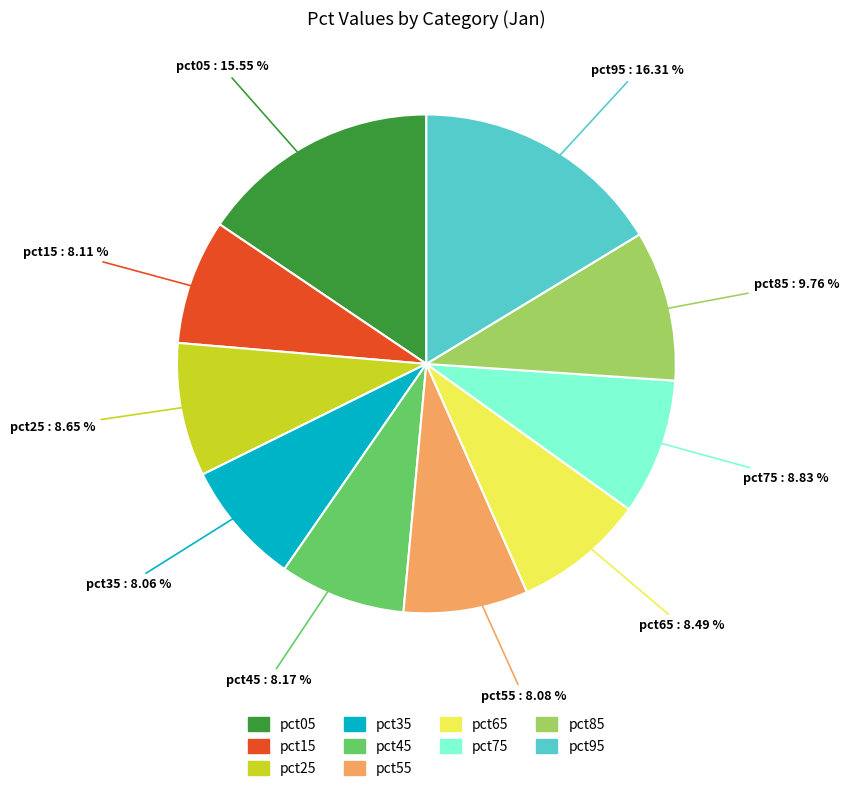

Between pct15 and pct25, which is larger?

pct25